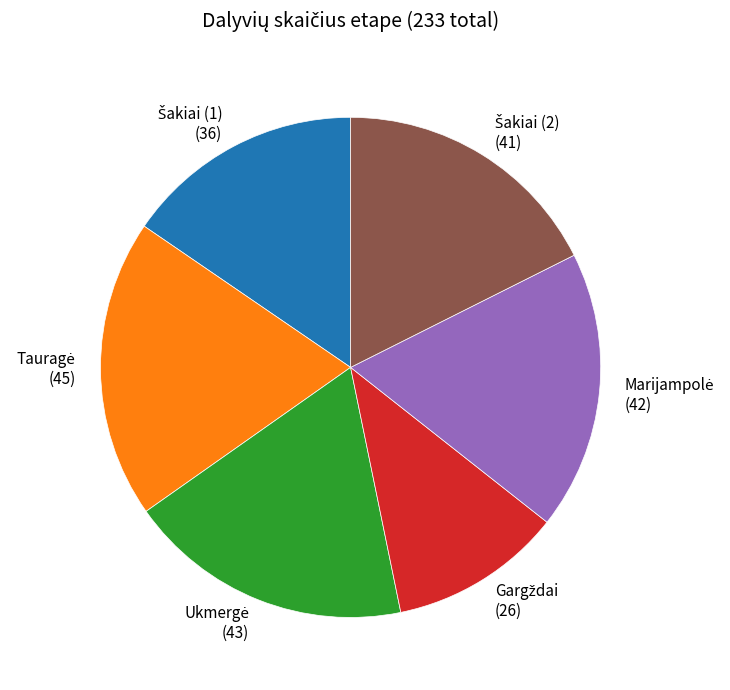

Does any single category account for the majority?

No